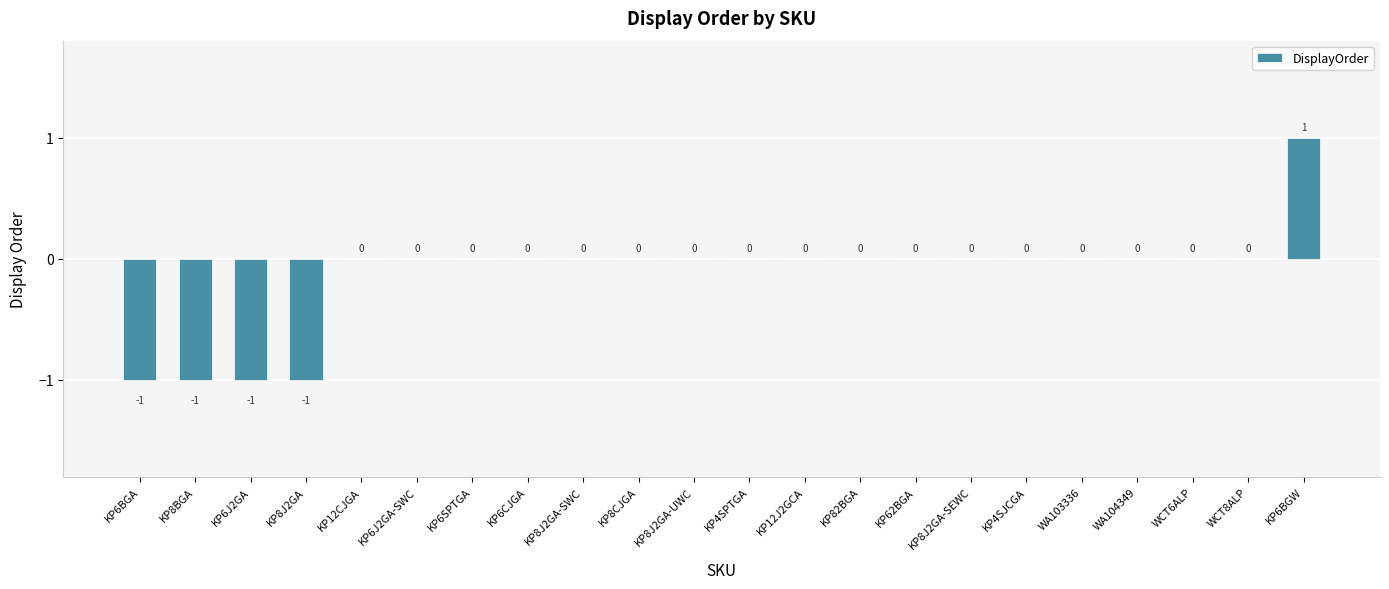

How many distinct data groups are displayed?

1